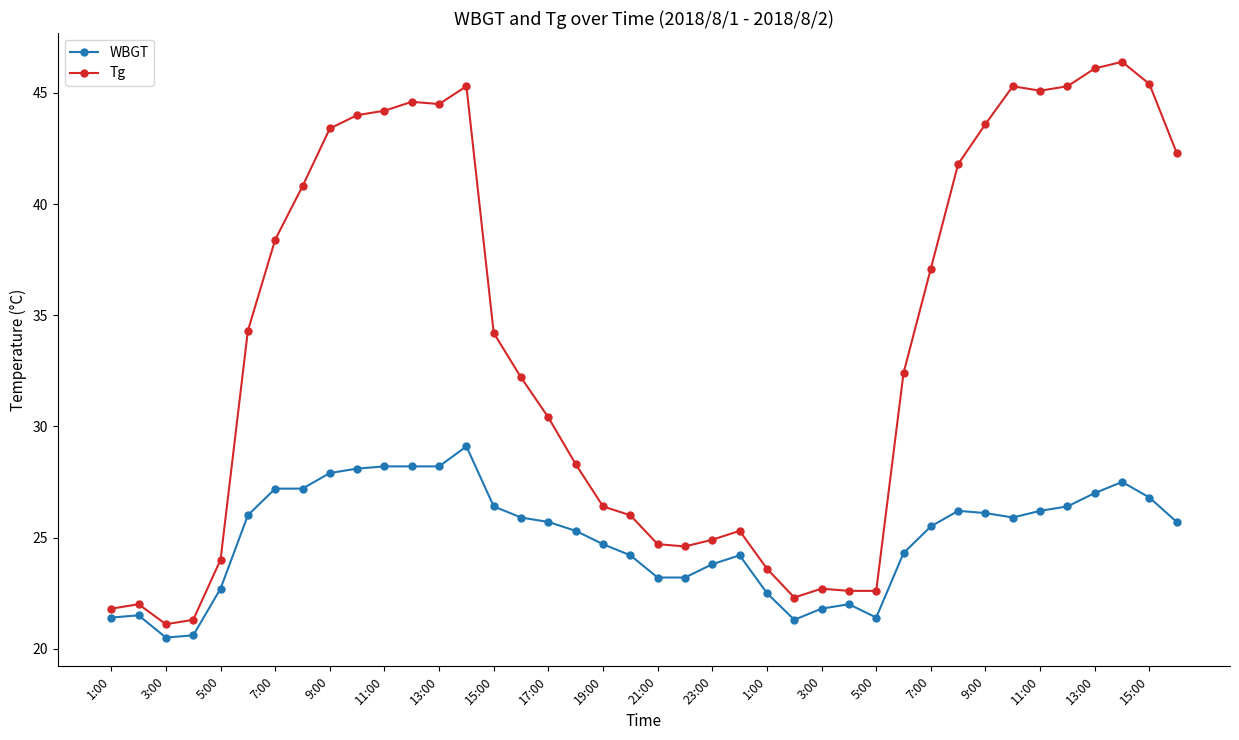

True or false: WBGT has more than 2 points higher than both neighbors.

True